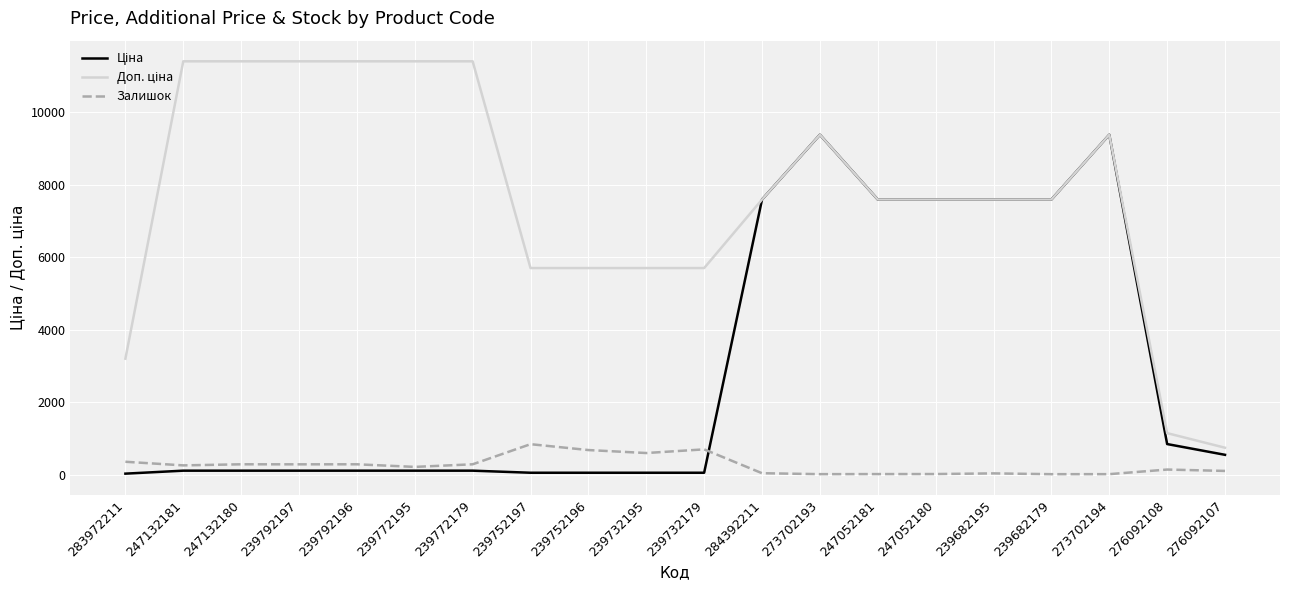

Where is Доп. ціна nearest to the value 6078?

239752197